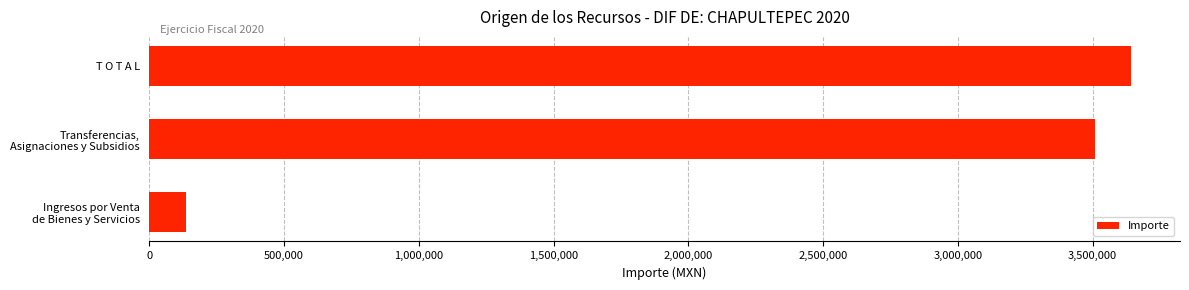

What is the average value?

2427963